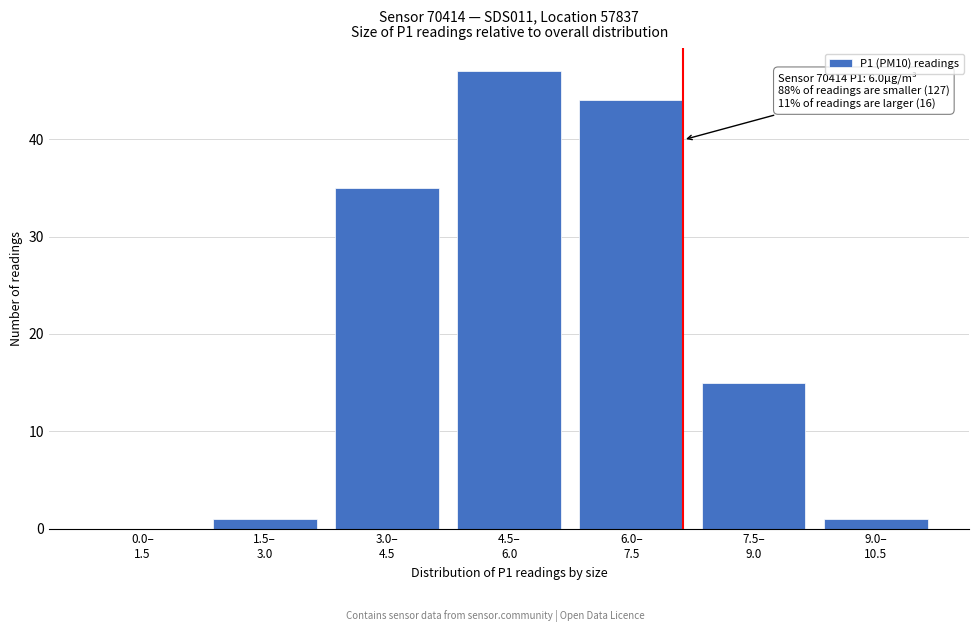

What is the sum of all values?

143